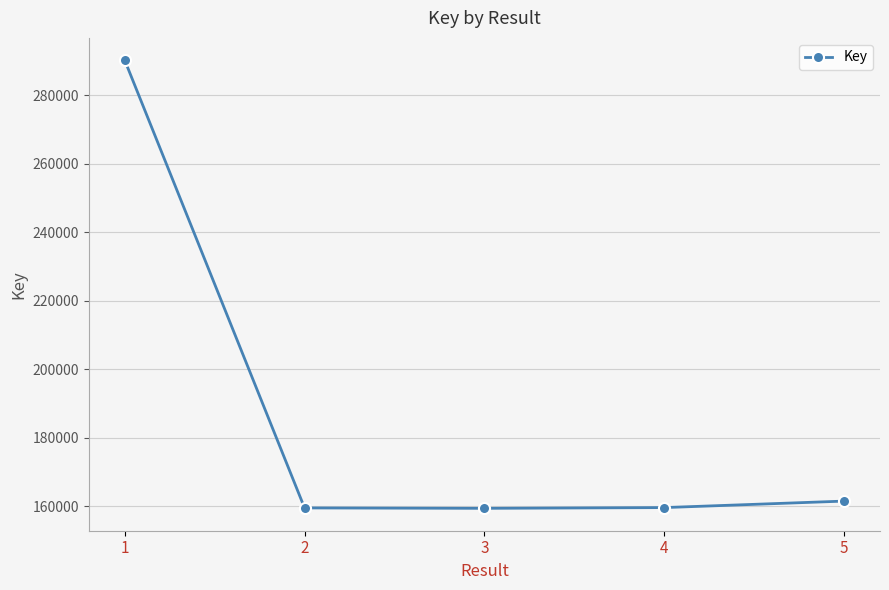

The value at 3 is 39704. True or false?

False